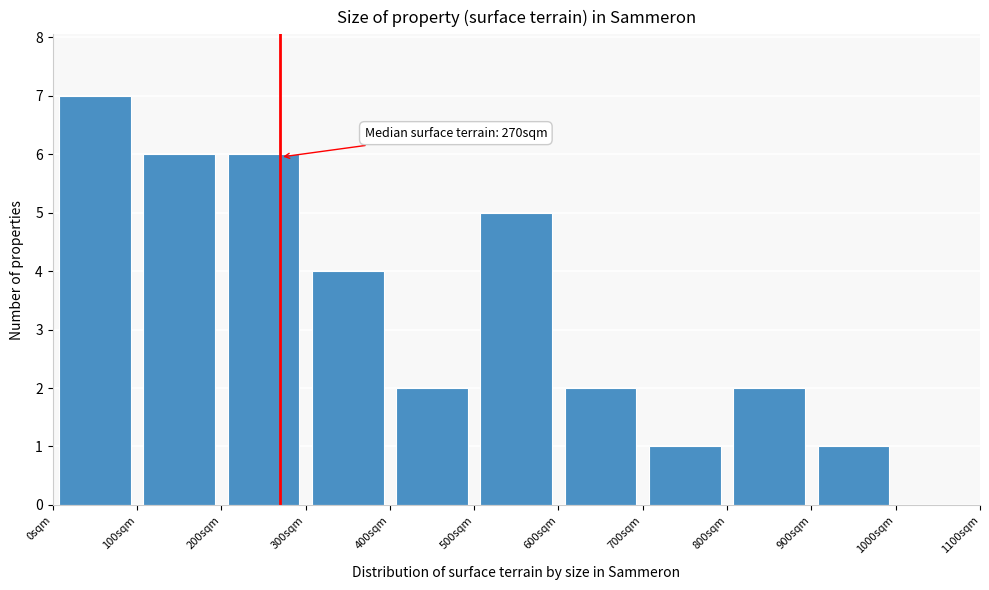

Over which range of the x-axis is the bar tallest?

0 to 100